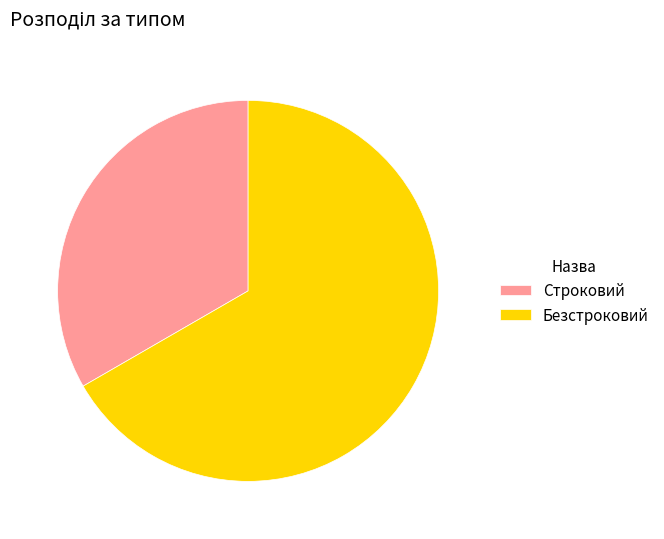

Is Строковий the majority of the pie?

No